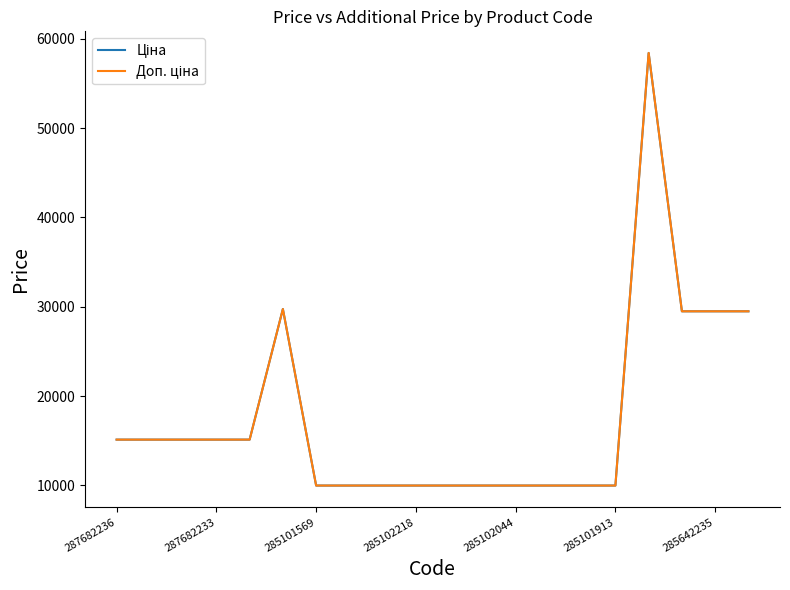

Does the chart display data point markers on the line(s)?

No